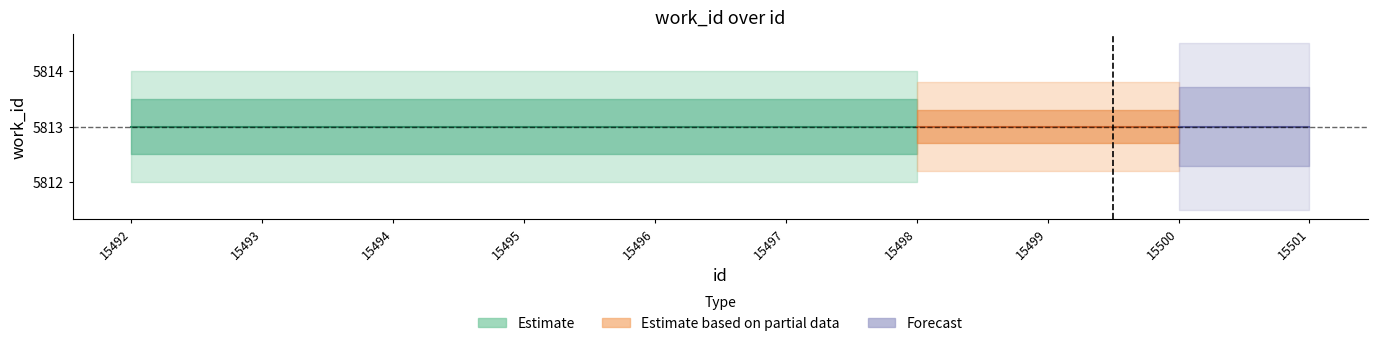

What is the value of the work_id point at the 9th from the left?

5813